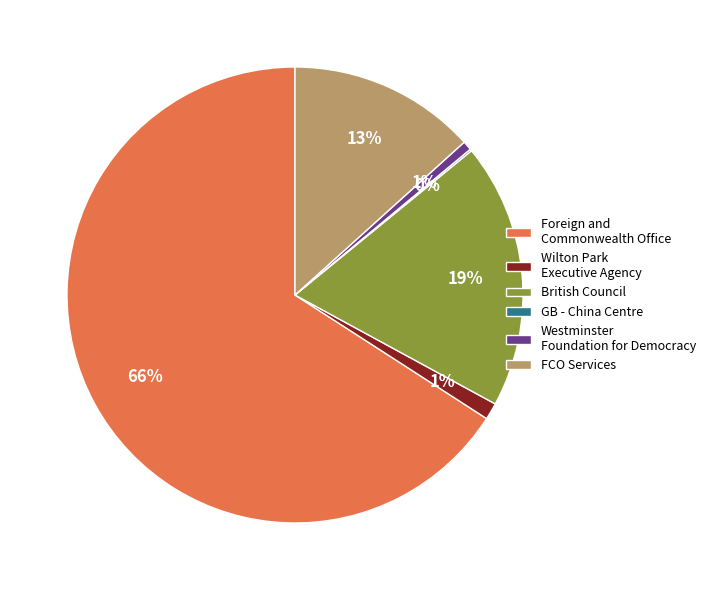

Combined, do British Council and Westminster Foundation for Democracy account for over 50%?

No